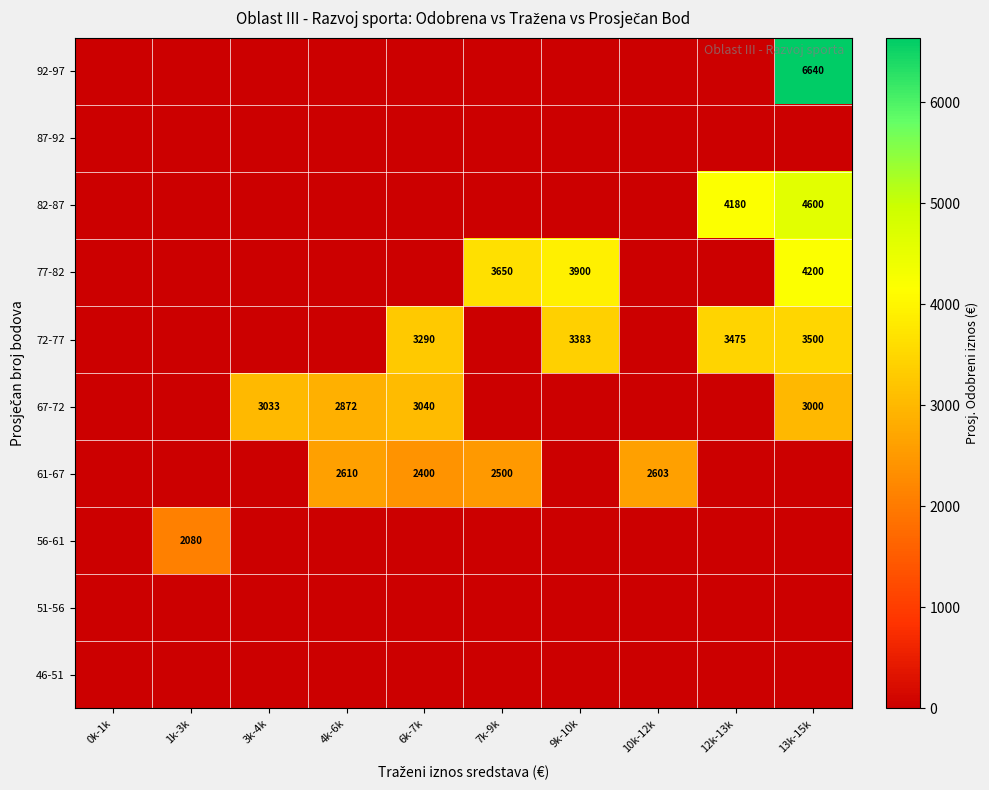

Which series has the largest total across all categories?

72-77